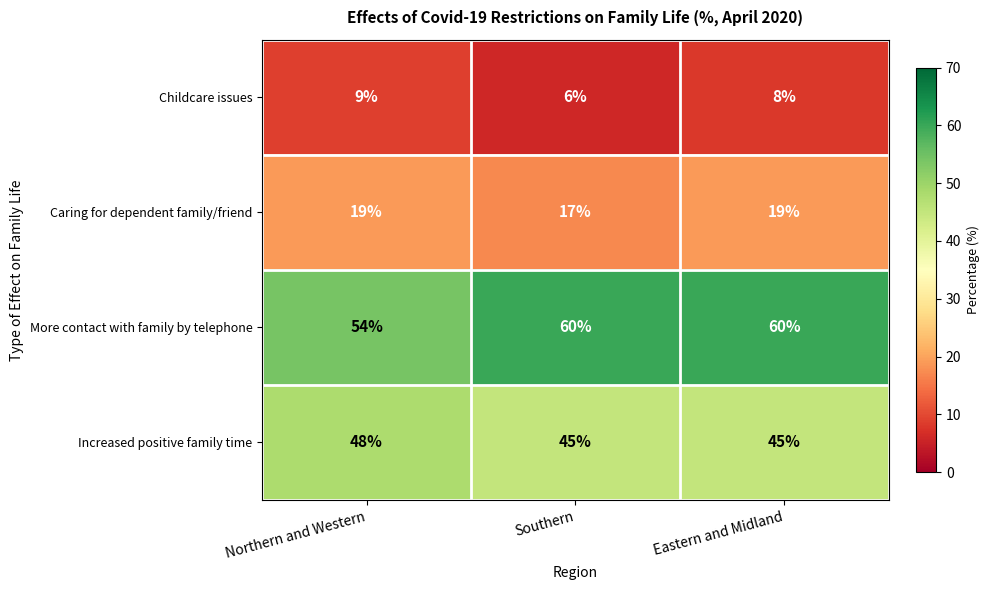

Rank the series at Southern from highest to lowest value.

More contact with family by telephone, Increased positive family time, Caring for dependent family/friend, Childcare issues